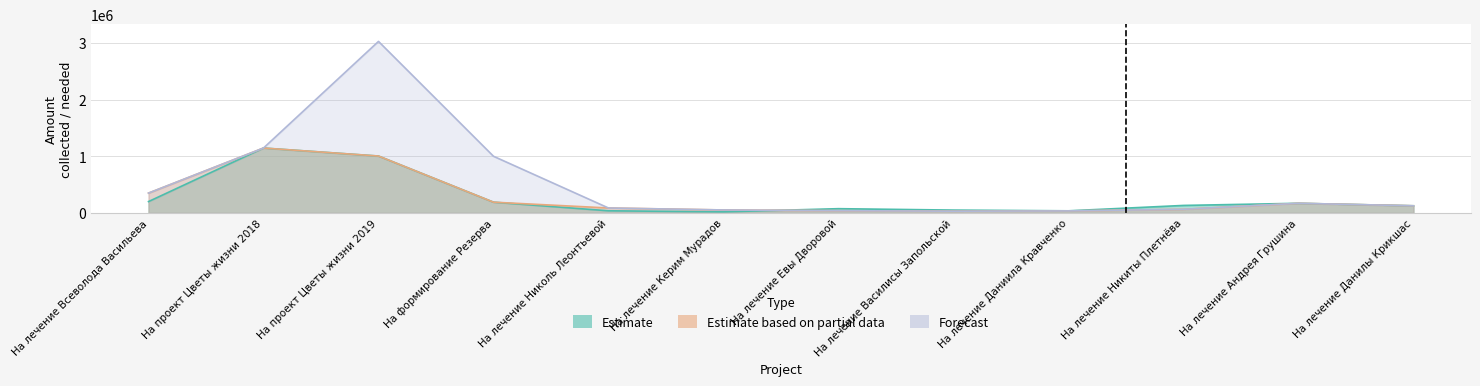

Where does the Forecast series first go above 126000?

На лечение Всеволода Васильева